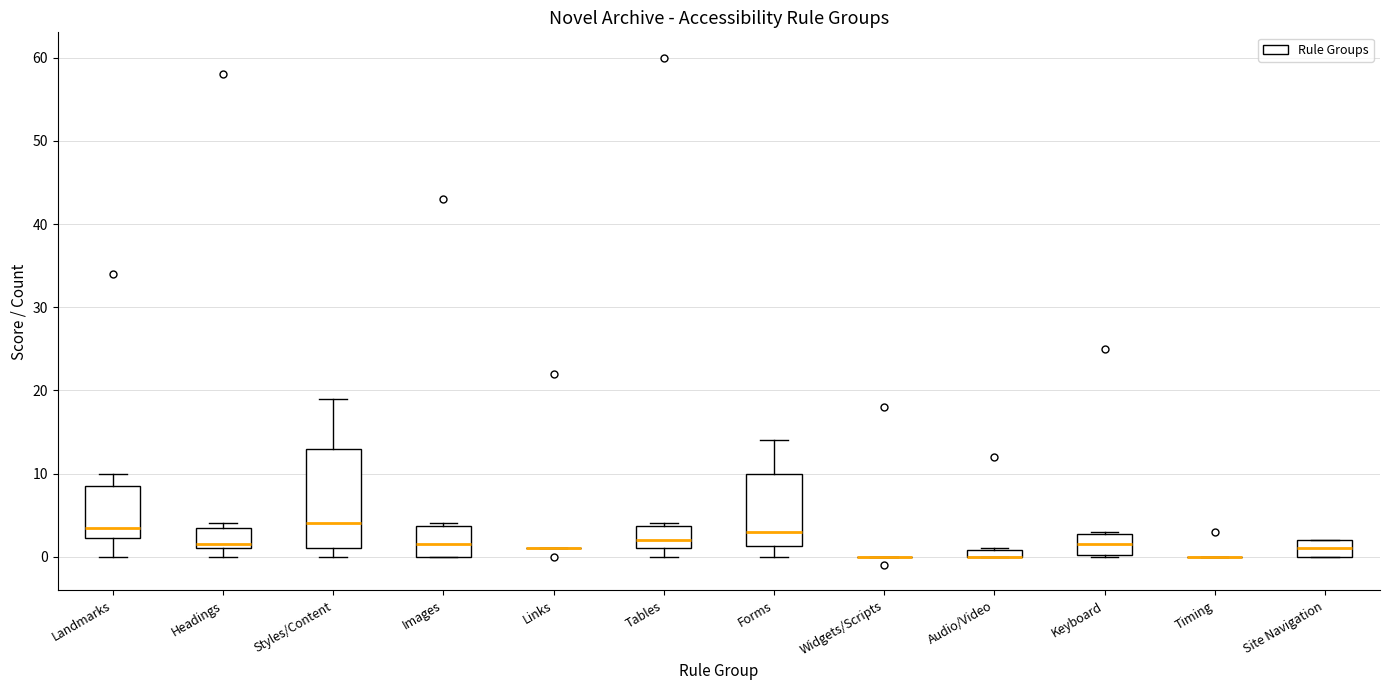

Which box is the tallest, from its lower edge to its upper edge?

Styles/Content